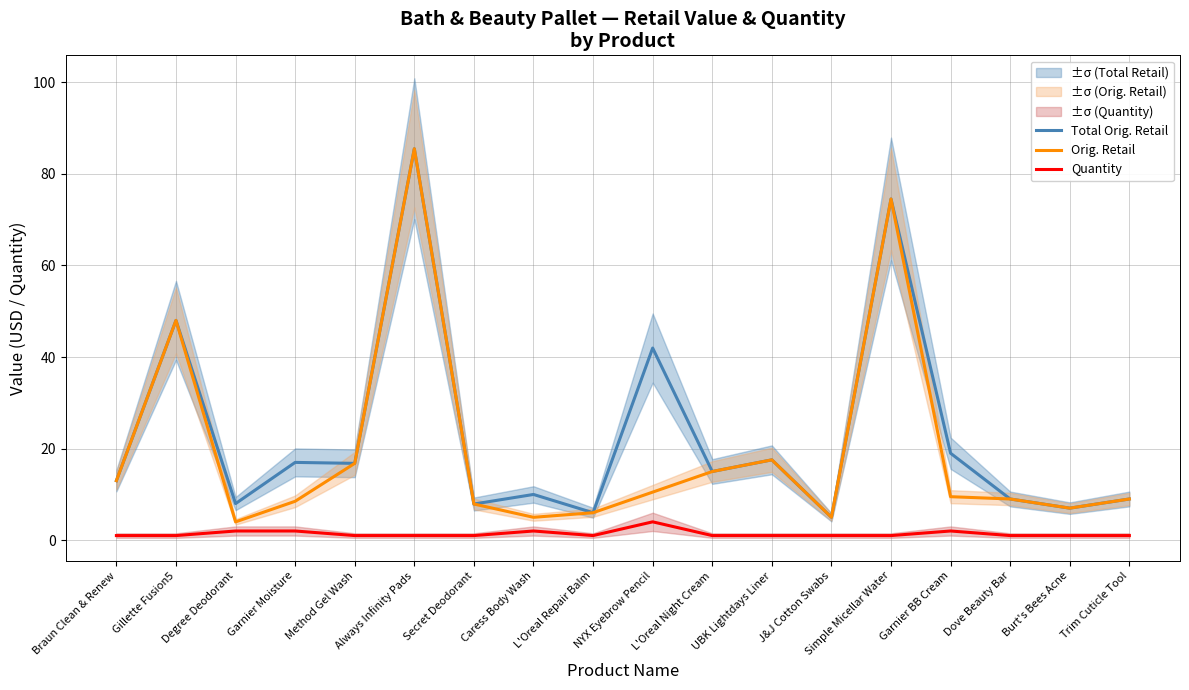

How many data points in Total Orig. Retail are less than 14?

9